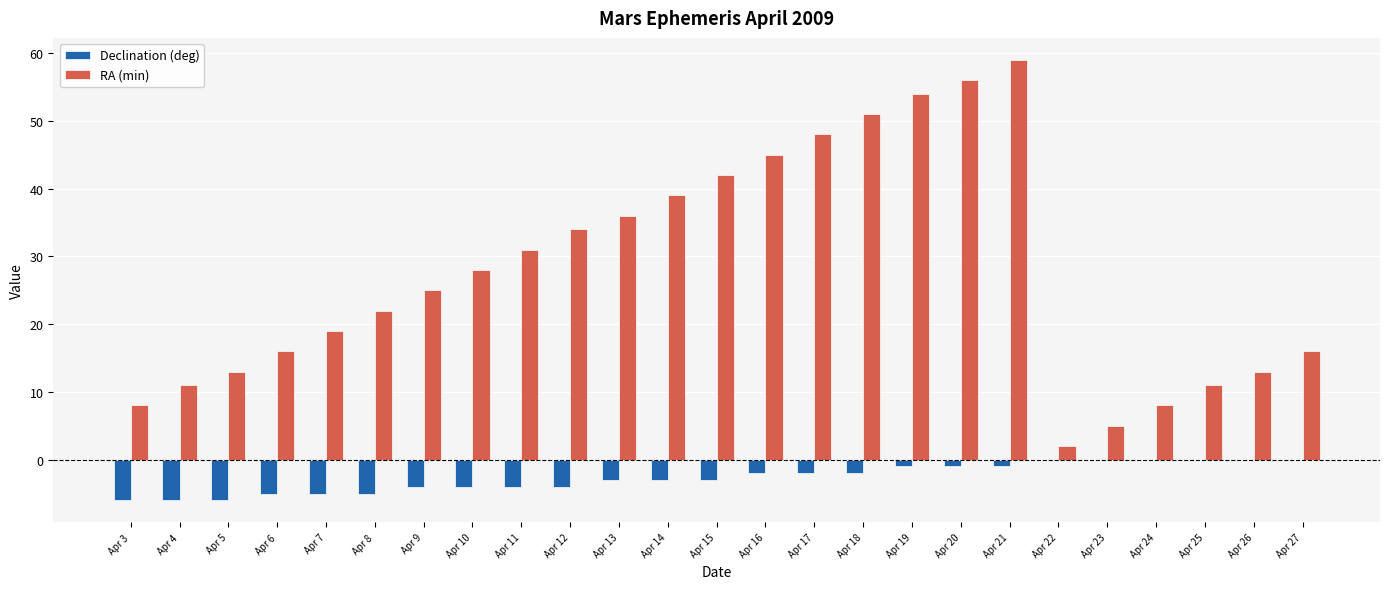

Which series has the largest total across all categories?

RA (min)